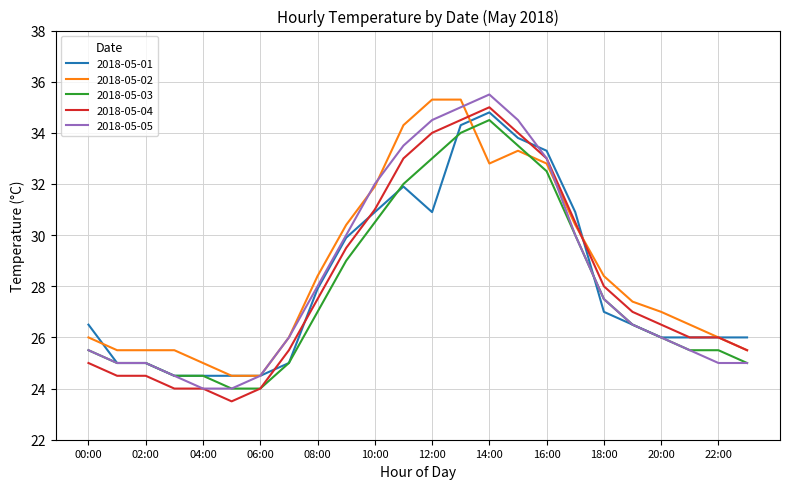

What is the greatest value displayed?

35.5